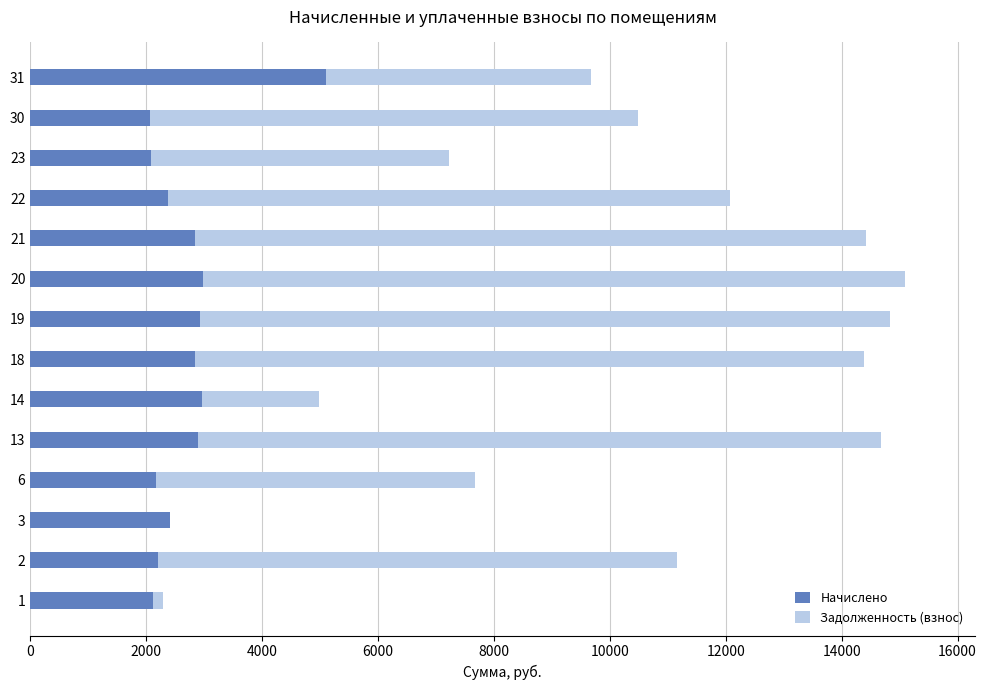

What is the highest value of the Начислено series?

5101.3